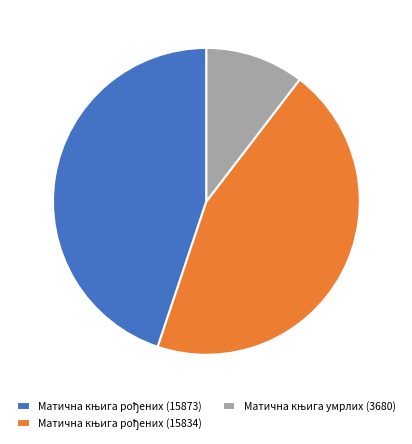

Is there a majority slice in this chart?

No